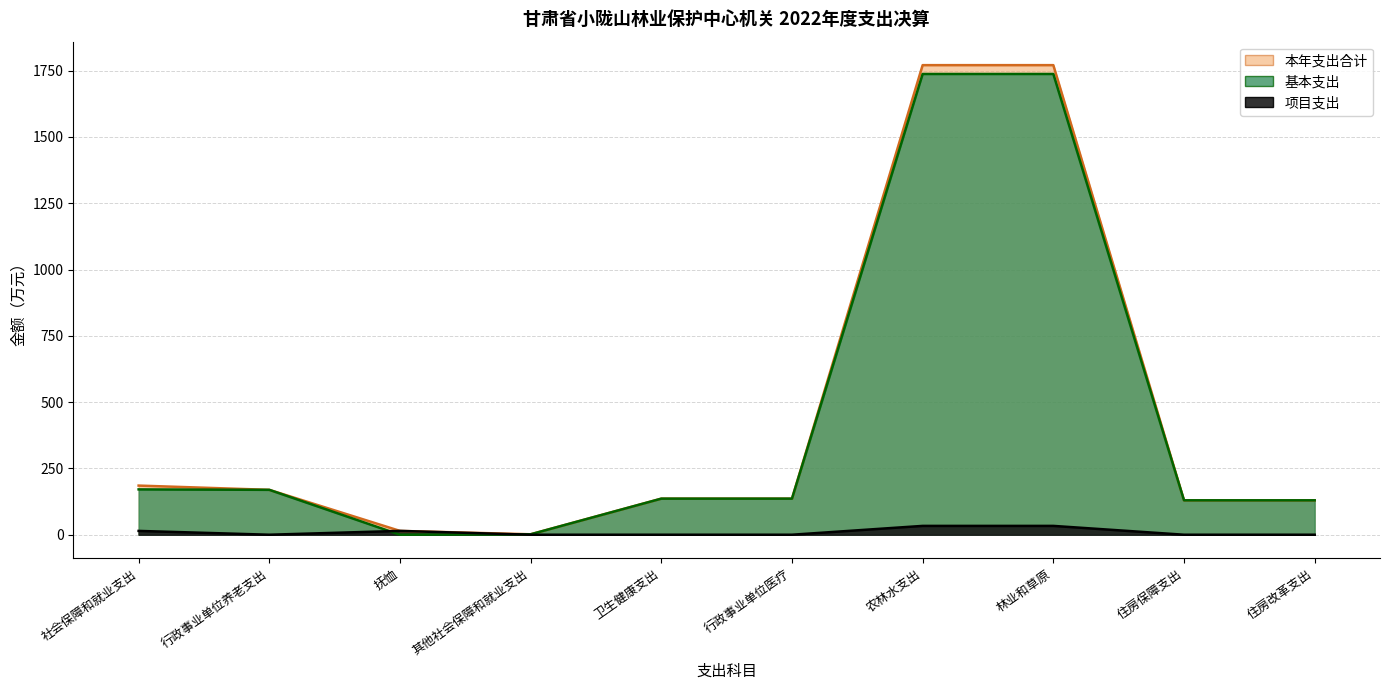

At which label is 基本支出 closest to 868?

社会保障和就业支出